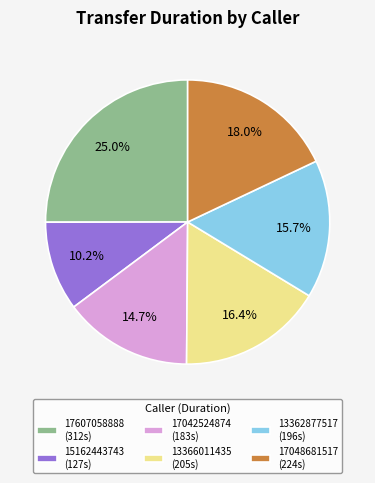

How many slices are in this pie chart?

6